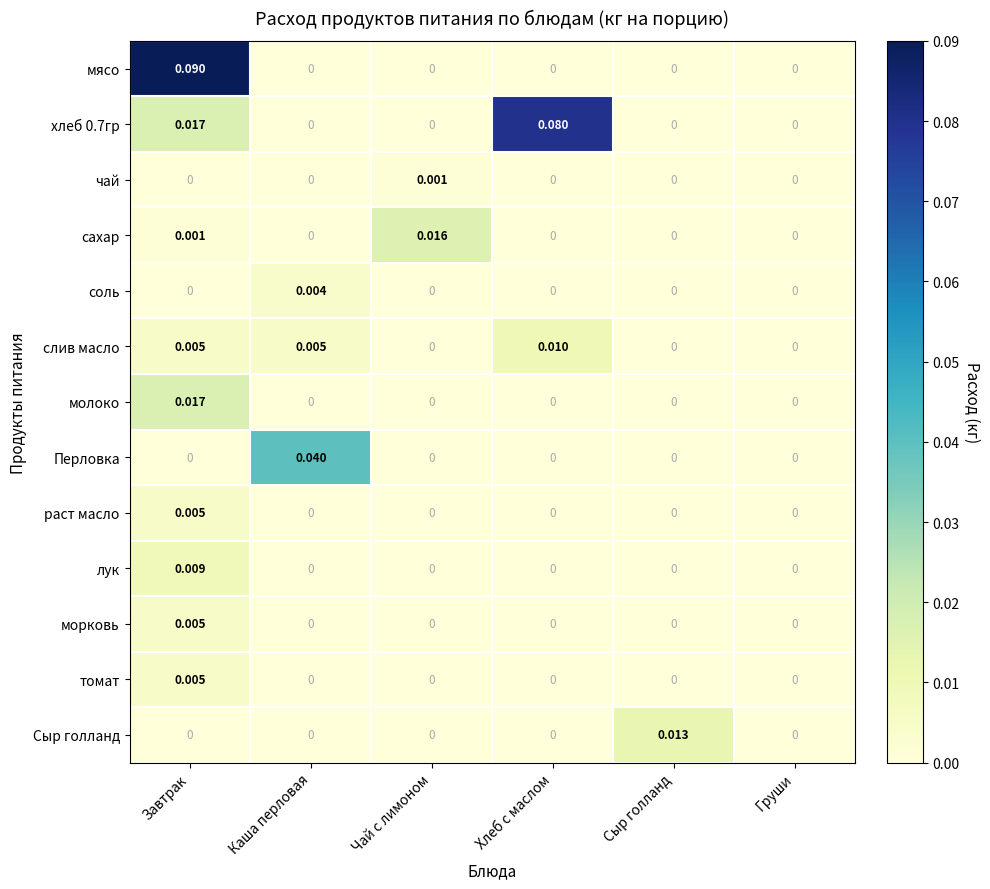

Is the value of Перловка at Каша перловая greater than the value of томат at Хлеб с маслом?

Yes